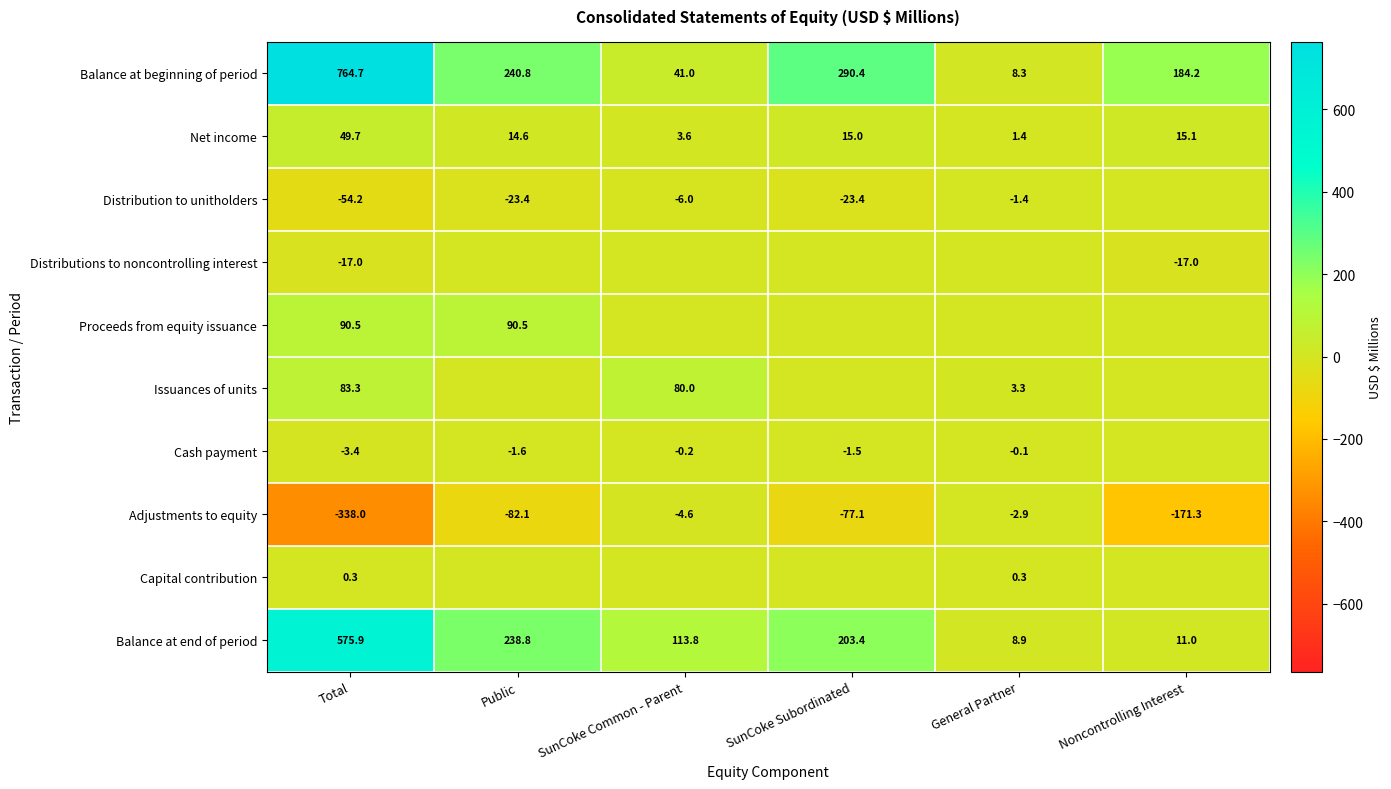

What value does the Adjustments to equity series have at Public?

-82.1